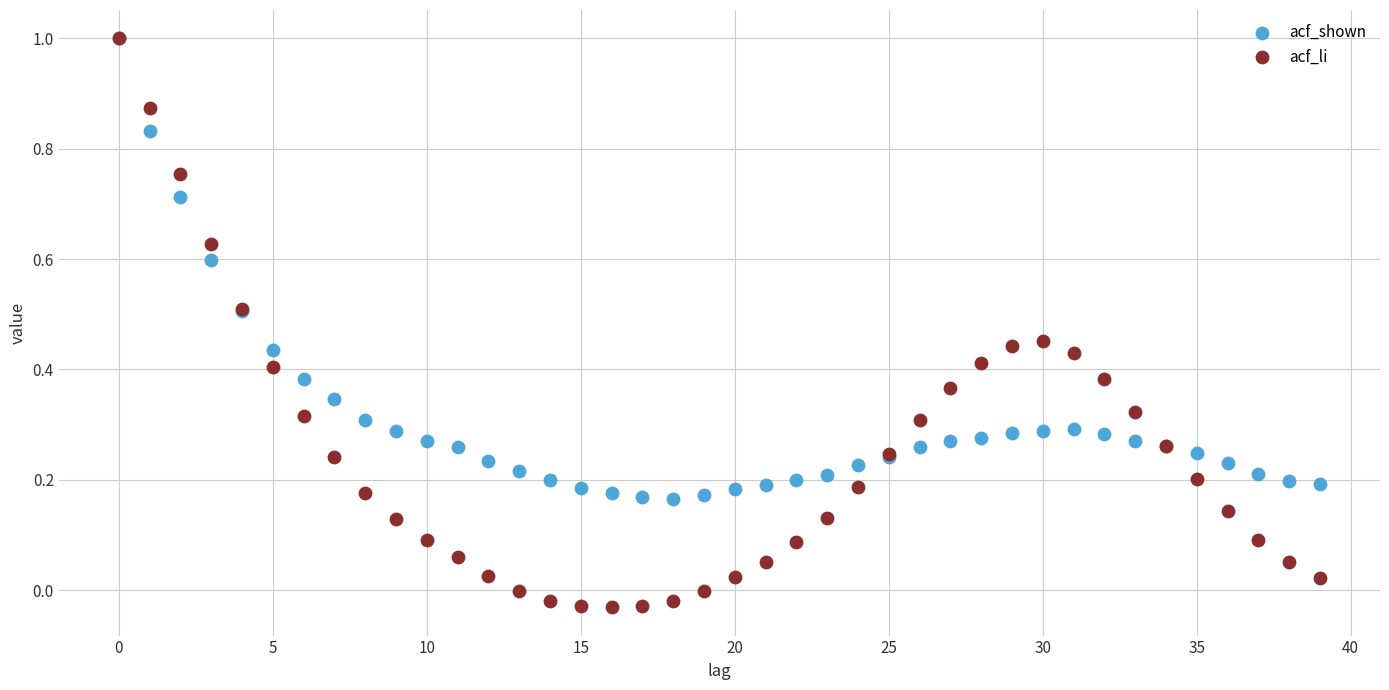

What are all the series names shown in the legend?

acf_shown, acf_li